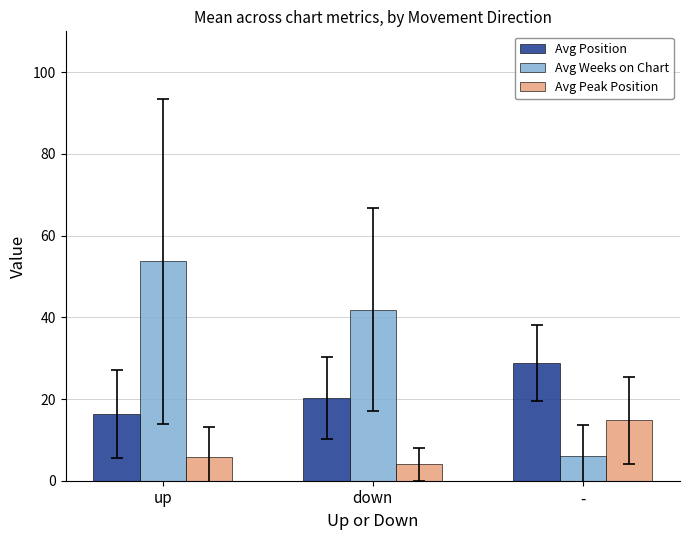

What is the minimum value for Avg Position?

16.3